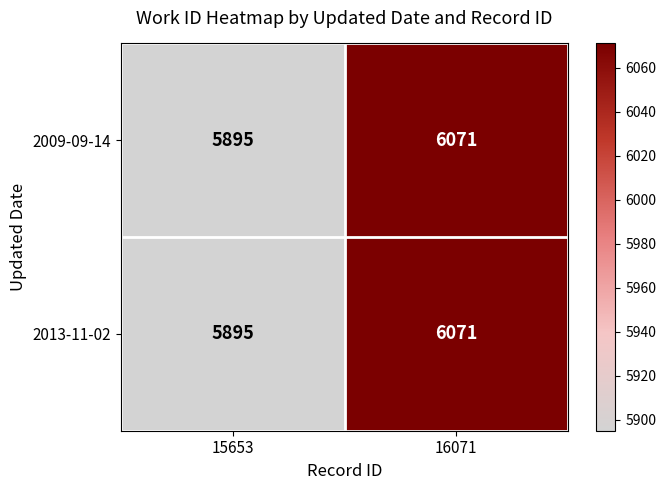

How many categories are shown in the chart?

2